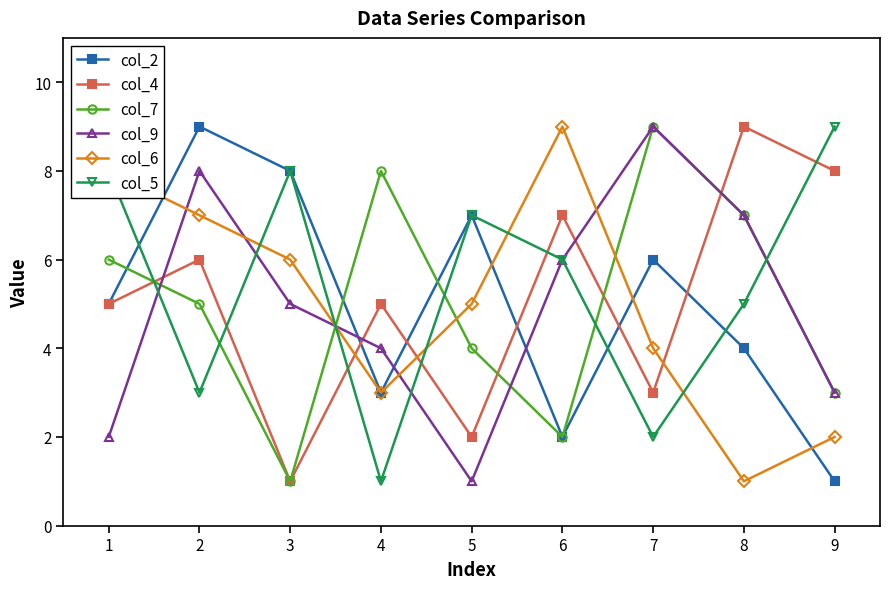

True or false: col_5 has more than 2 points higher than both neighbors.

False